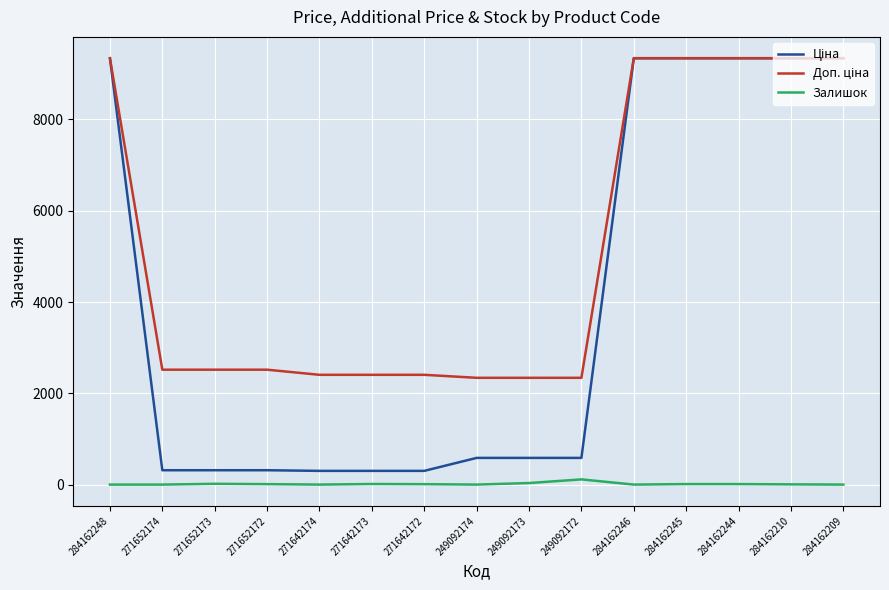

What is the total value across all series at 249092174?

2924.6